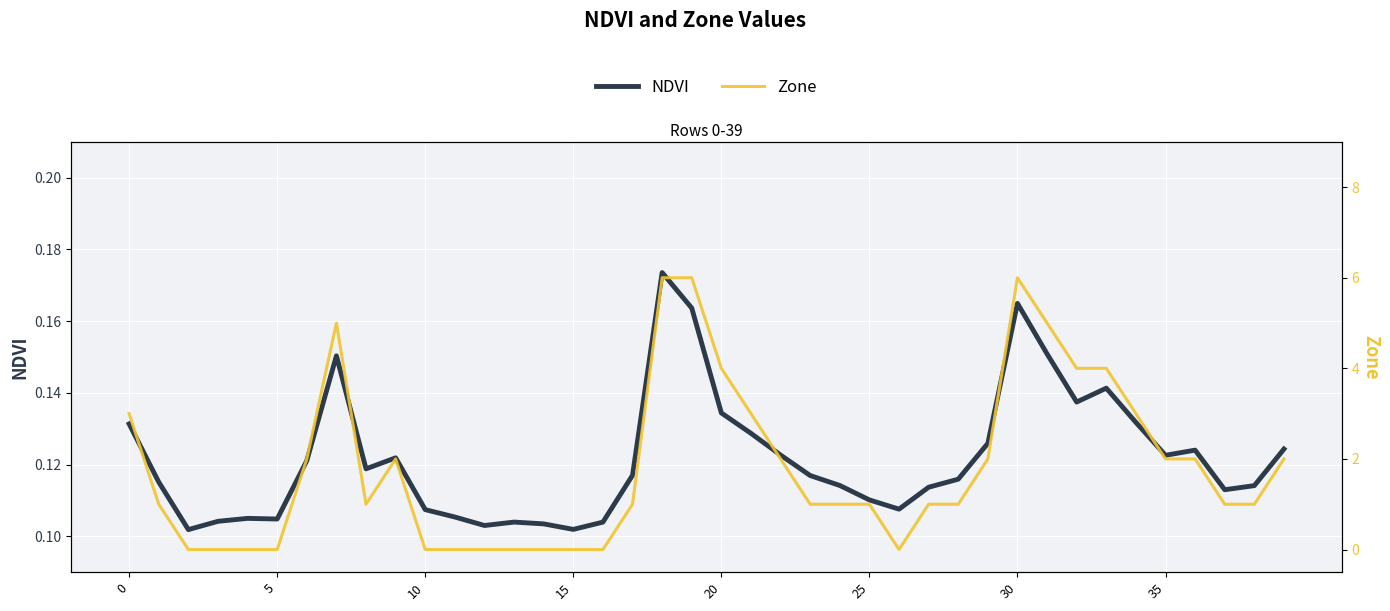

What is the sum of all Zone values?

73.0